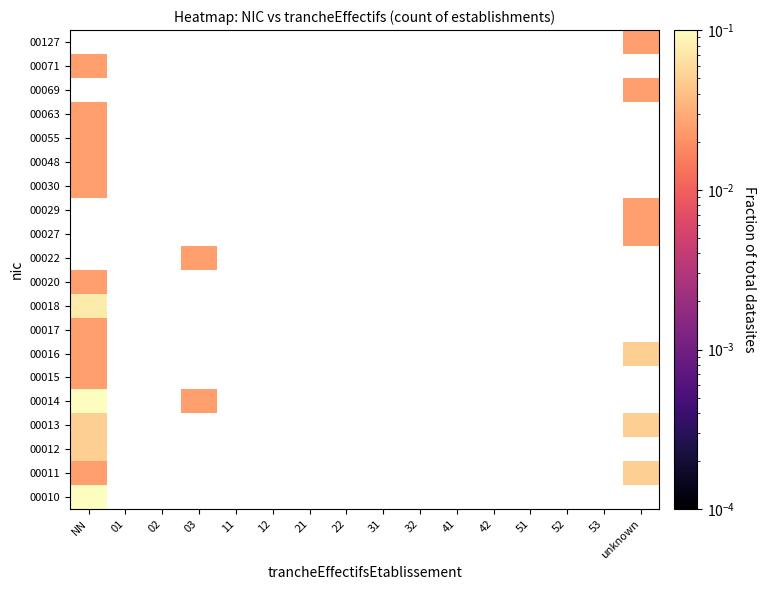

The value of 00011 at 11 is -0.0. True or false?

False